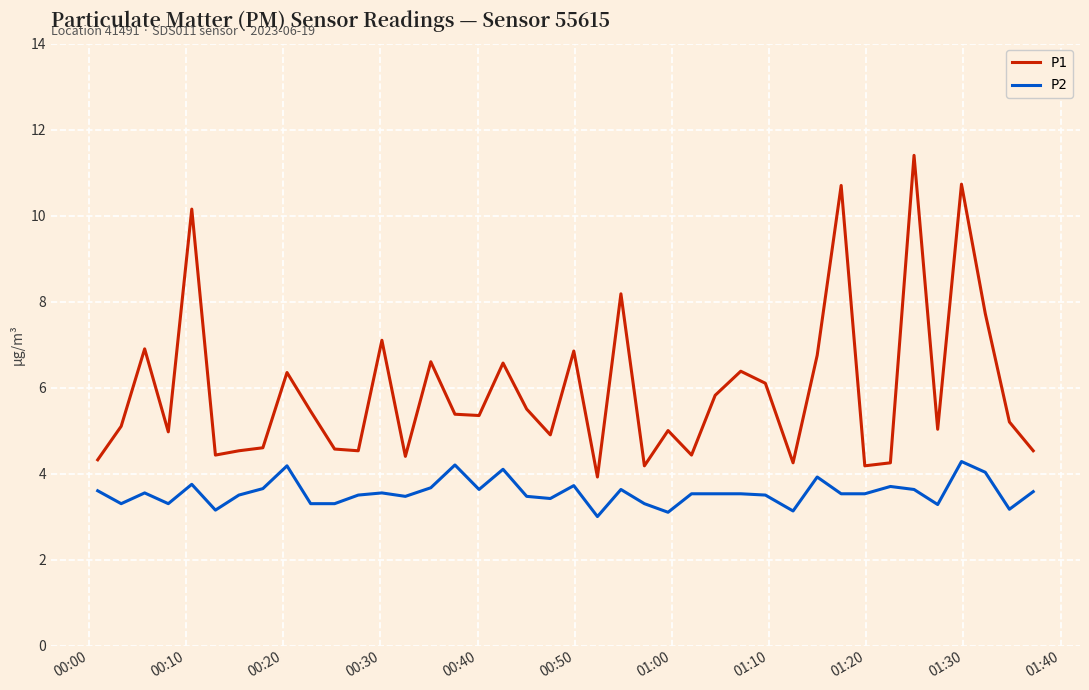

Count the number of data series in this chart.

2